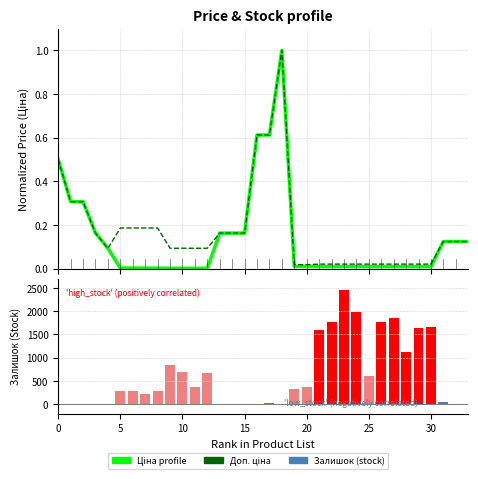

Which category has the lowest value in the Ціна (profile) series?

9